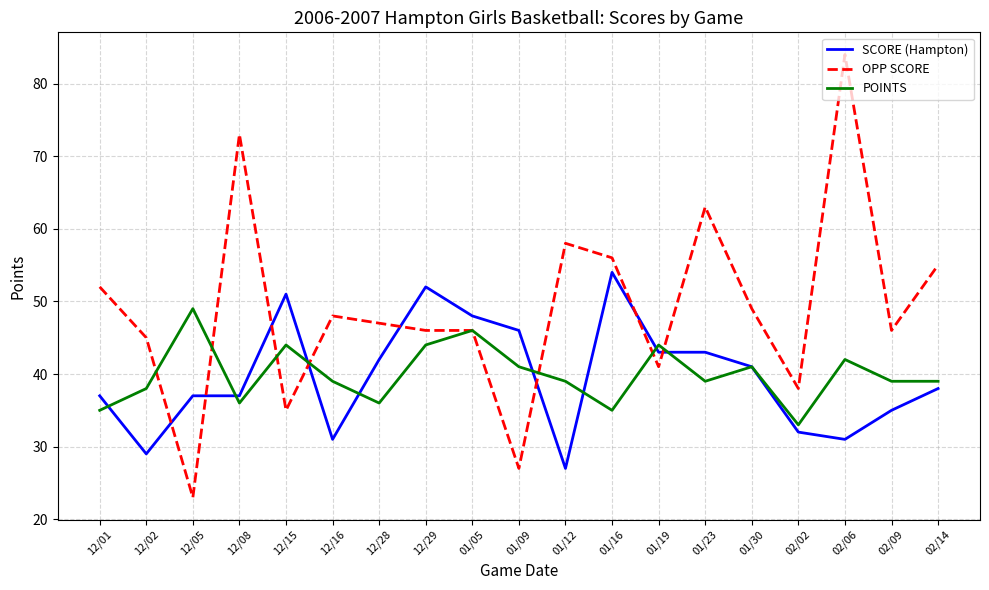

What is the greatest value displayed?

84